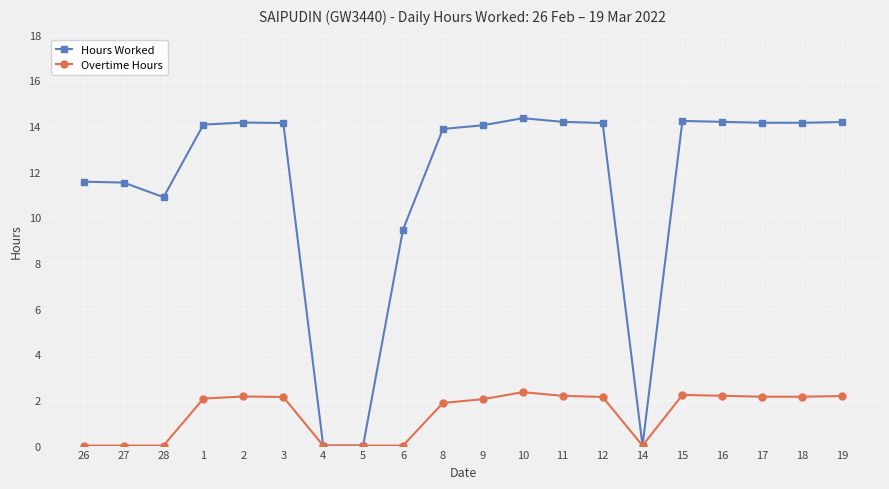

List the series in order of their overall mean, lowest first.

Overtime Hours, Hours Worked